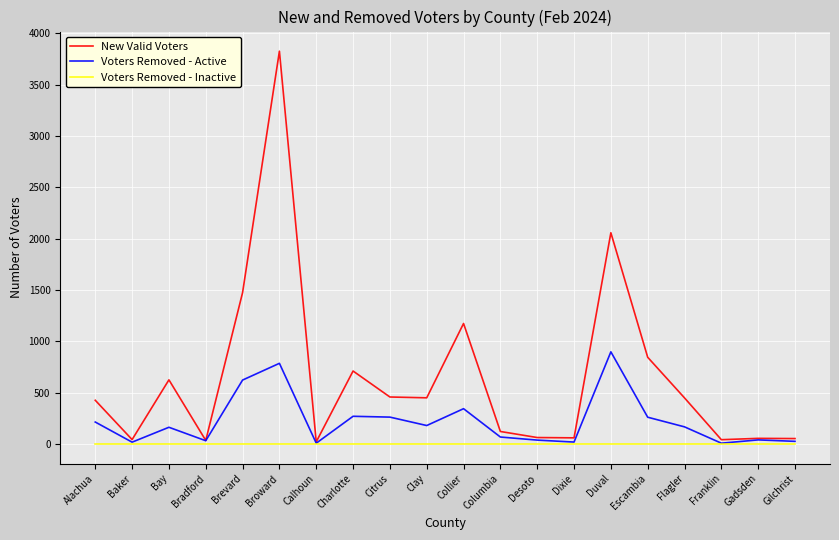

At Collier, list the series in order from largest to smallest.

New Valid Voters, Voters Removed - Active, Voters Removed - Inactive